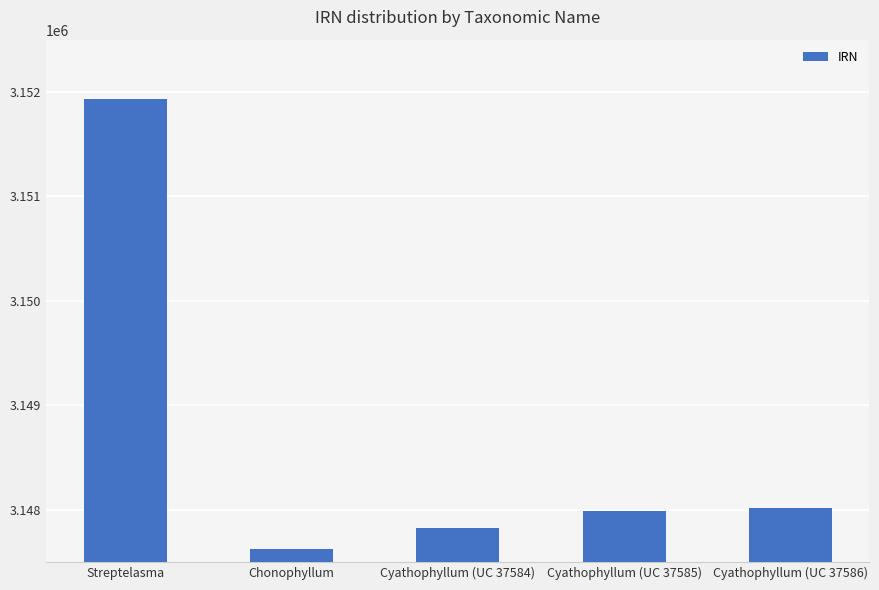

What is the difference between the maximum and second lowest values?

4105